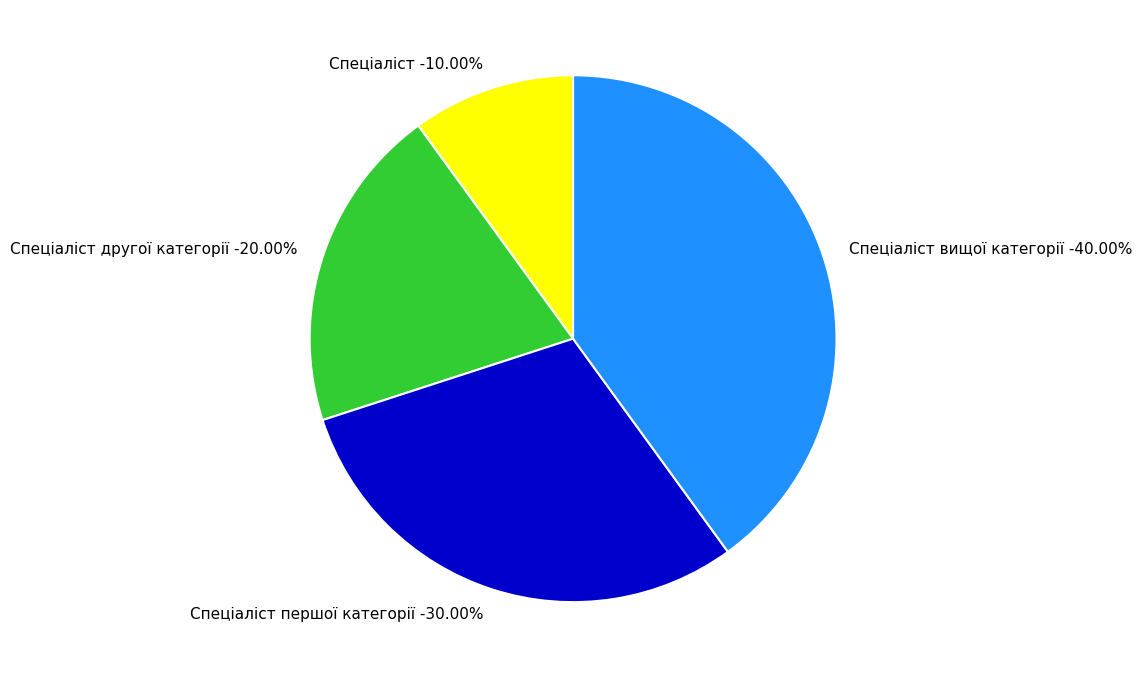

Which category has the smallest portion of the pie?

Спеціаліст